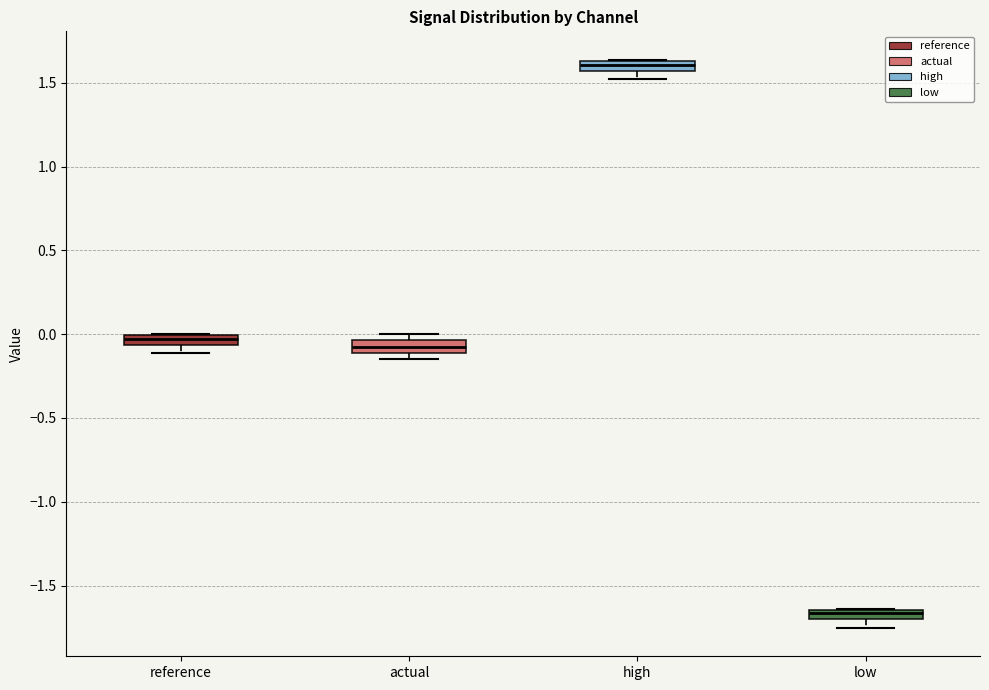

Which box has the highest median line?

high